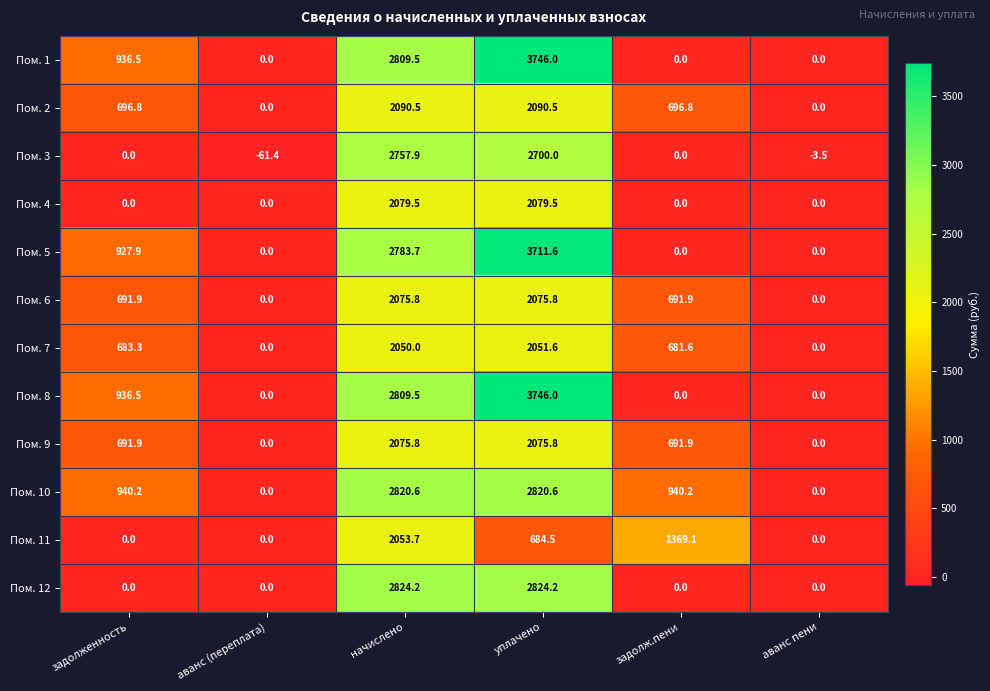

What is the total value across all series at уплачено?

30606.1